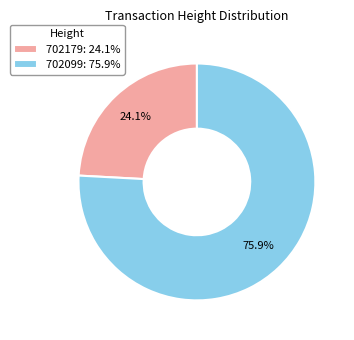

Which slice is the largest?

702099